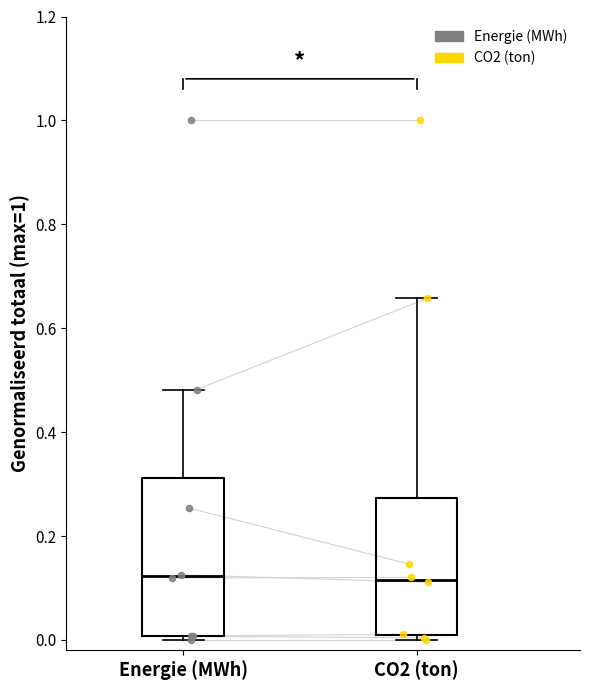

Reading left to right, read every box against the y-axis: the position of its median line, the range the box covers, and the ends of its whiskers. The values are not printed on the chart, so give them approximately, as read against the axis.

Energie (MWh): median 0.12, box 0.00 to 0.32, whiskers 0.00 (just below the box's lower edge) to 0.48
CO2 (ton): median 0.12, box 0.00 to 0.28, whiskers 0.00 (just below the box's lower edge) to 0.66